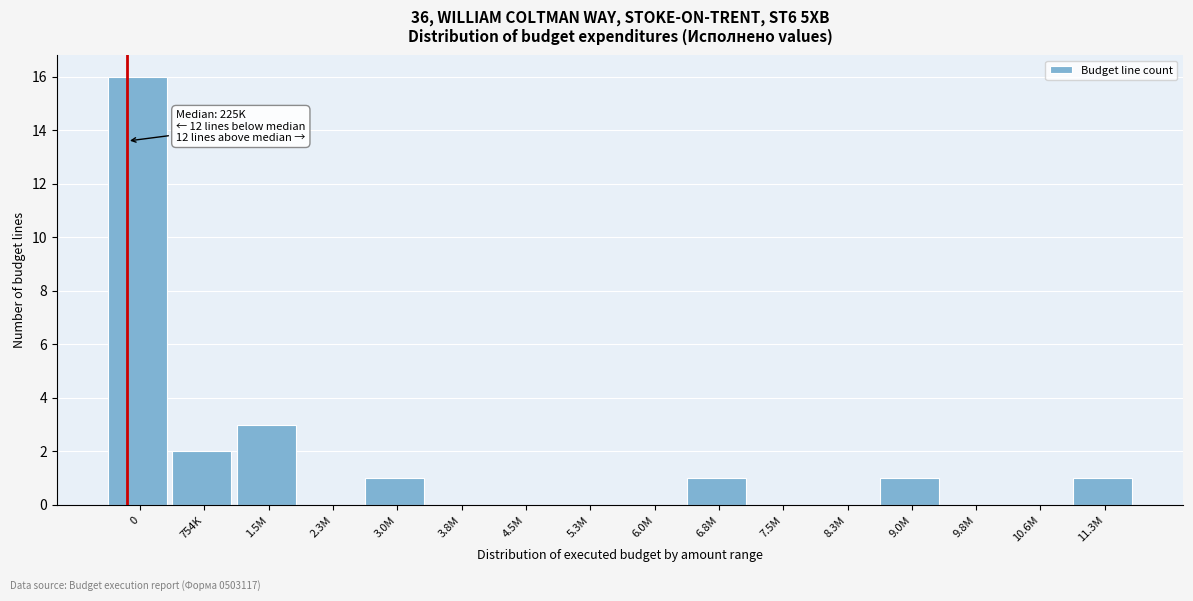

Reading right to left, extract all data points from this chart.

11.3M=1	10.6M=0	9.8M=0	9.0M=1	8.3M=0	7.5M=0	6.8M=1	6.0M=0	5.3M=0	4.5M=0	3.8M=0	3.0M=1	2.3M=0	1.5M=3	754K=2	0=16